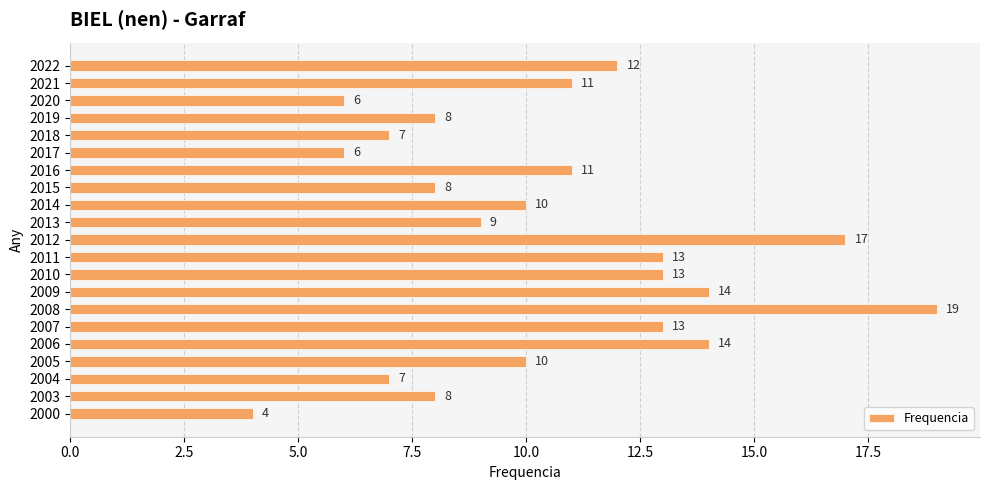

Reading top to bottom, what are all the values shown in this chart?

2022=12	2021=11	2020=6	2019=8	2018=7	2017=6	2016=11	2015=8	2014=10	2013=9	2012=17	2011=13	2010=13	2009=14	2008=19	2007=13	2006=14	2005=10	2004=7	2003=8	2000=4